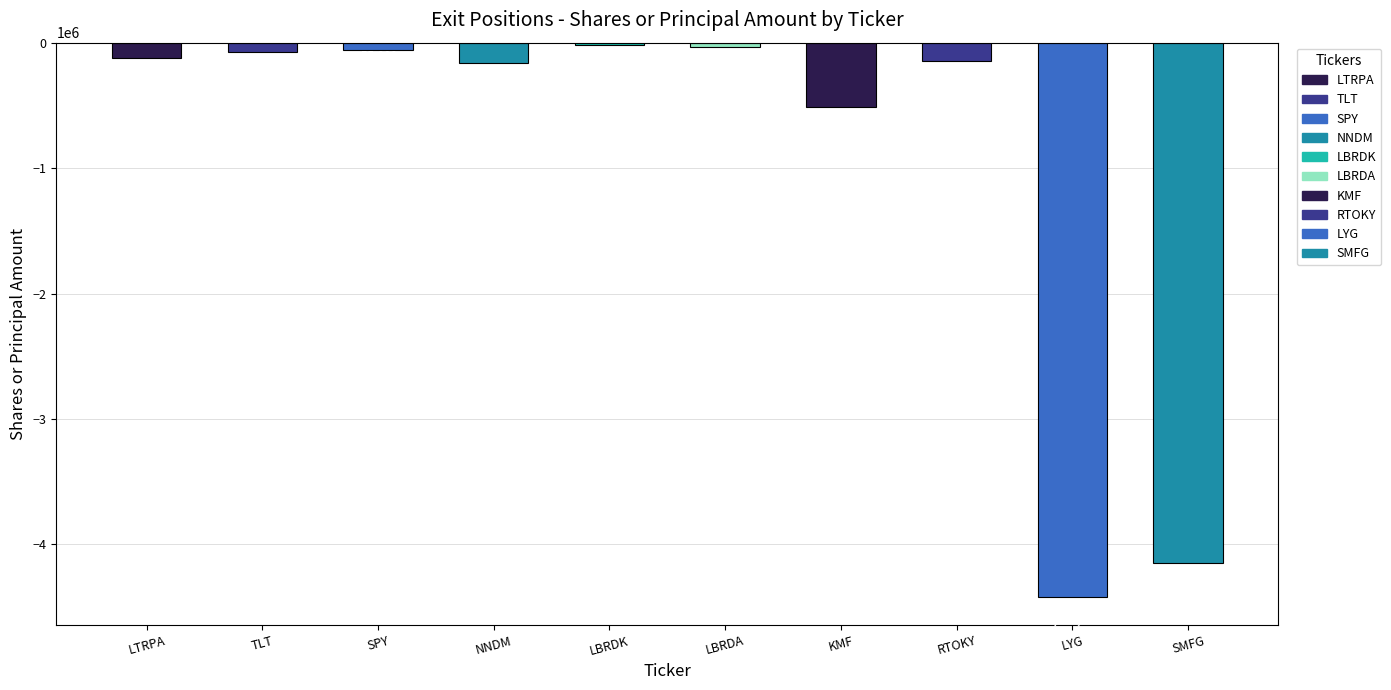

At which label is the value closest to -2219366?

KMF